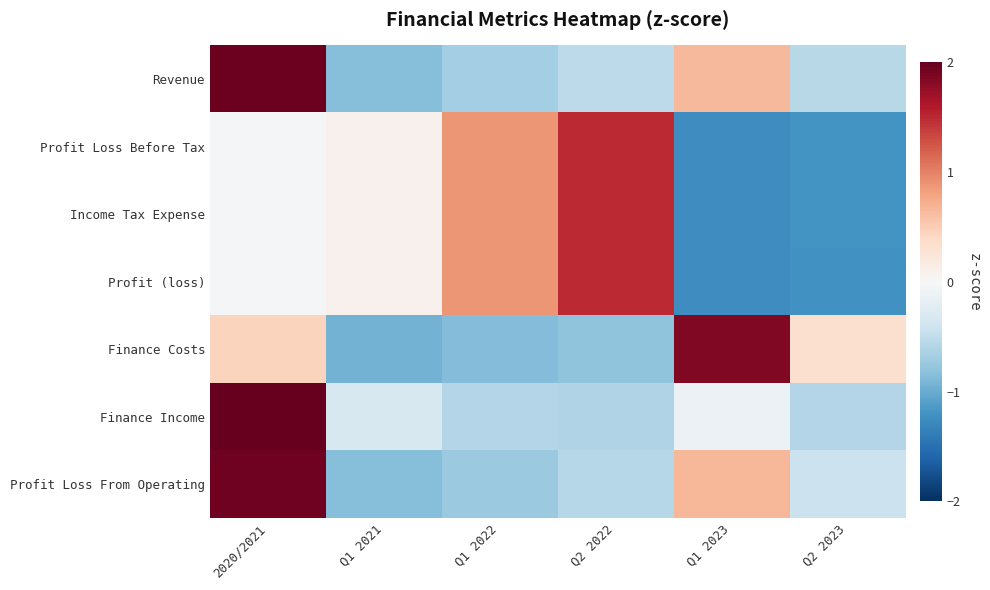

Reading left to right, list all the values displayed in this chart.

Revenue: 2020/2021=2.0	Q1 2021=-0.8	Q1 2022=-0.7	Q2 2022=-0.5	Q1 2023=0.6	Q2 2023=-0.6
Profit Loss Before Tax: 2020/2021=-0.0	Q1 2021=0.1	Q1 2022=0.9	Q2 2022=1.5	Q1 2023=-1.2	Q2 2023=-1.2
Income Tax Expense: 2020/2021=-0.0	Q1 2021=0.1	Q1 2022=0.9	Q2 2022=1.5	Q1 2023=-1.2	Q2 2023=-1.2
Profit (loss): 2020/2021=-0.0	Q1 2021=0.1	Q1 2022=0.9	Q2 2022=1.5	Q1 2023=-1.2	Q2 2023=-1.2
Finance Costs: 2020/2021=0.4	Q1 2021=-0.9	Q1 2022=-0.9	Q2 2022=-0.8	Q1 2023=1.8	Q2 2023=0.3
Finance Income: 2020/2021=2.2	Q1 2021=-0.3	Q1 2022=-0.6	Q2 2022=-0.6	Q1 2023=-0.1	Q2 2023=-0.6
Profit Loss From Operating: 2020/2021=1.9	Q1 2021=-0.8	Q1 2022=-0.7	Q2 2022=-0.6	Q1 2023=0.7	Q2 2023=-0.4